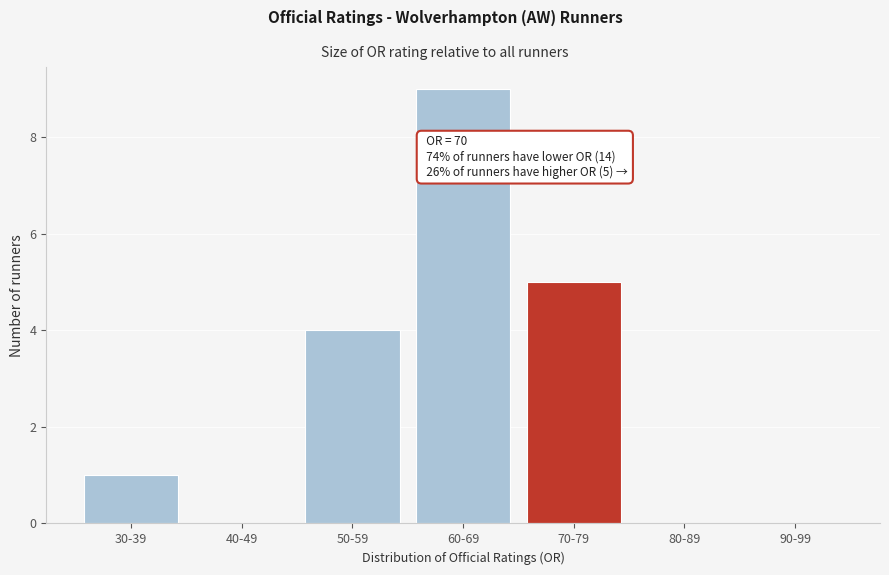

Reading right to left, extract all data points from this chart.

90-99=0	80-89=0	70-79=5	60-69=9	50-59=4	40-49=0	30-39=1